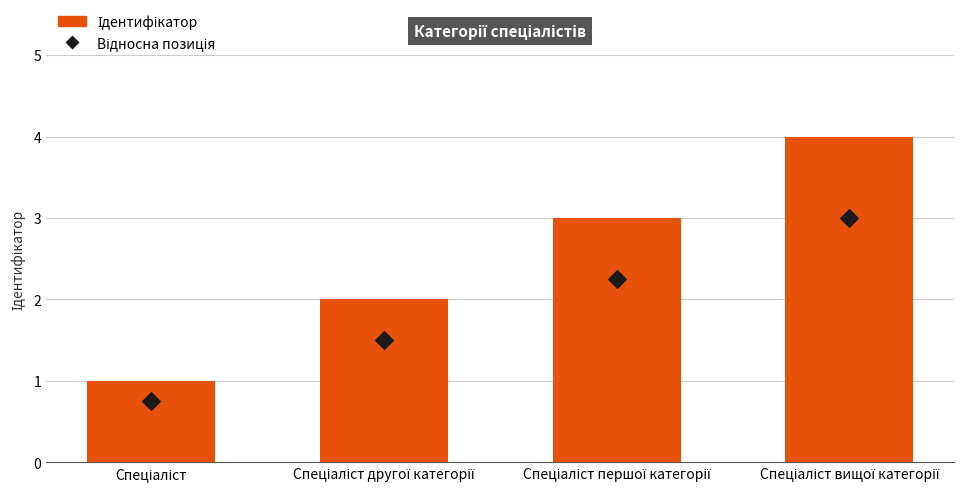

What is the total value across all series at Спеціаліст вищої категорії?

7.0